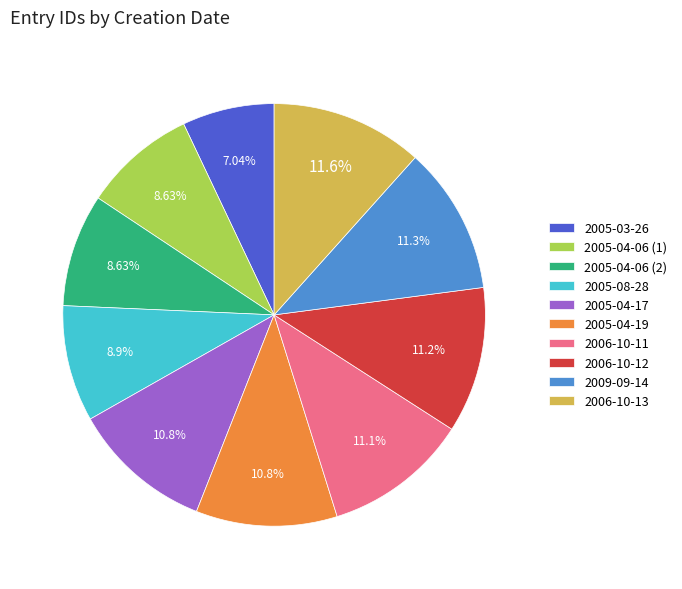

How many slices are in this pie chart?

10